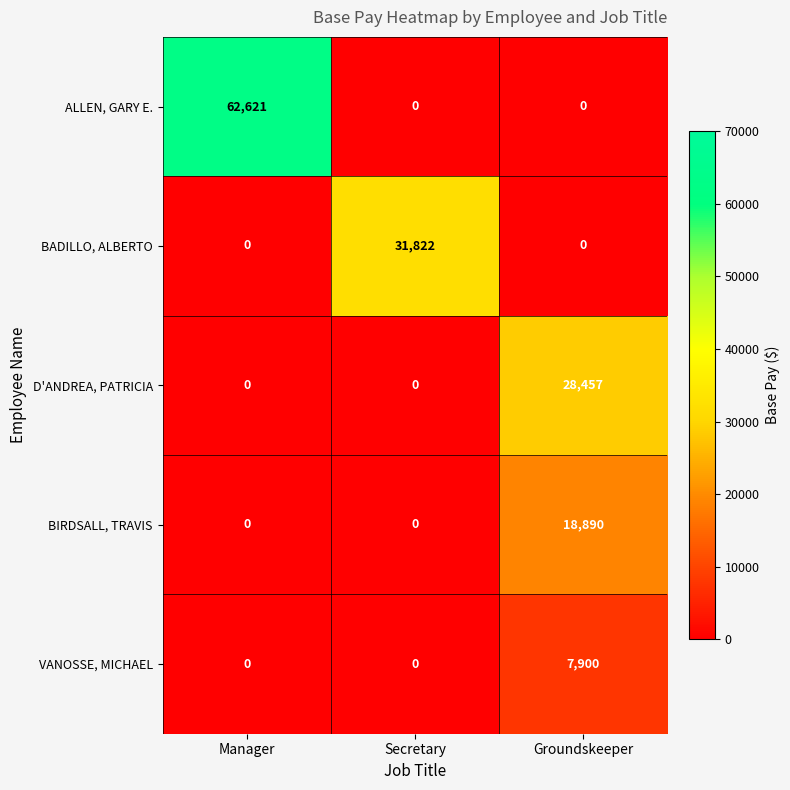

True or false: D'ANDREA, PATRICIA has a value of 0 at Secretary.

True